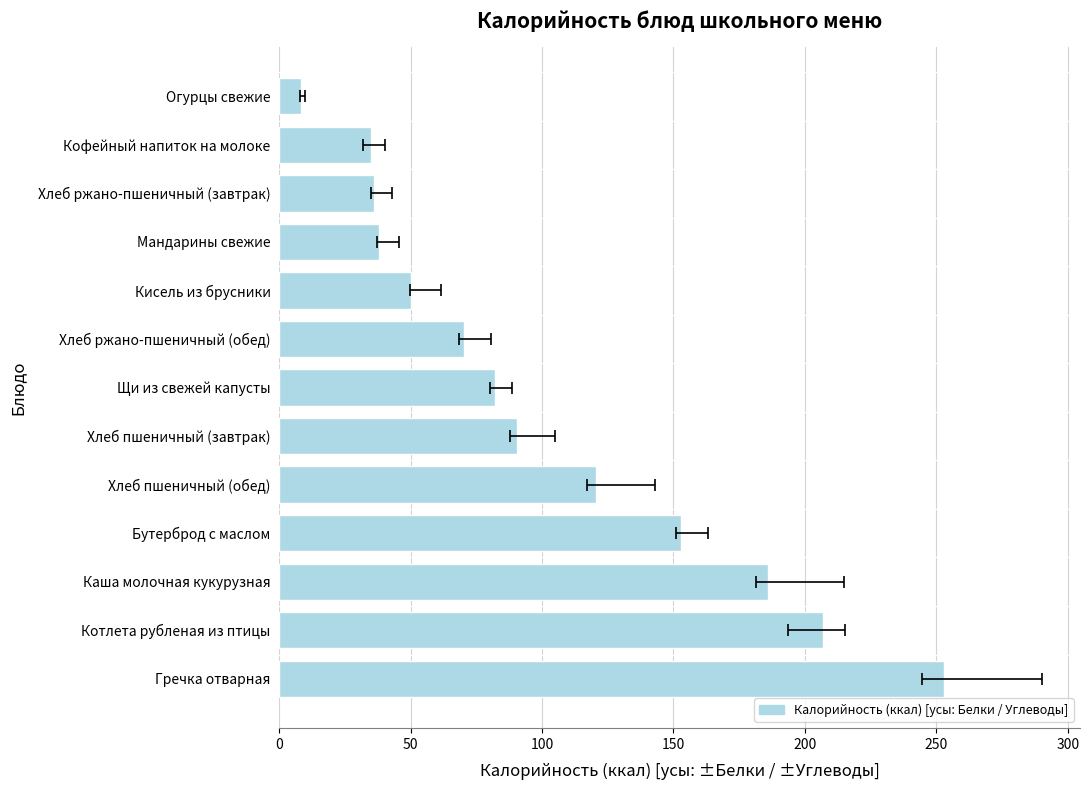

What position from the right is Гречка отварная?

13